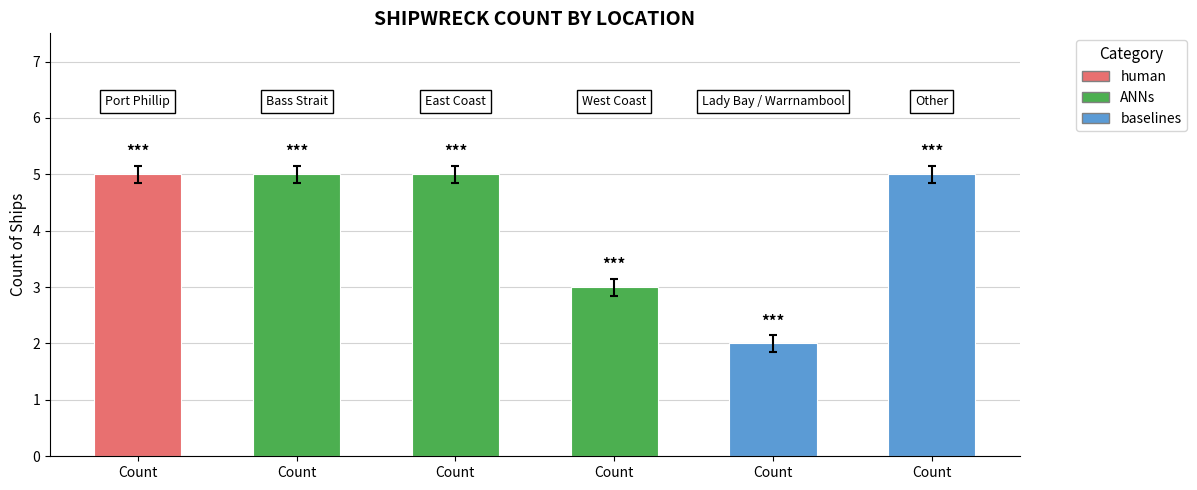

Is it true that the value at Bass Strait is 7?

False